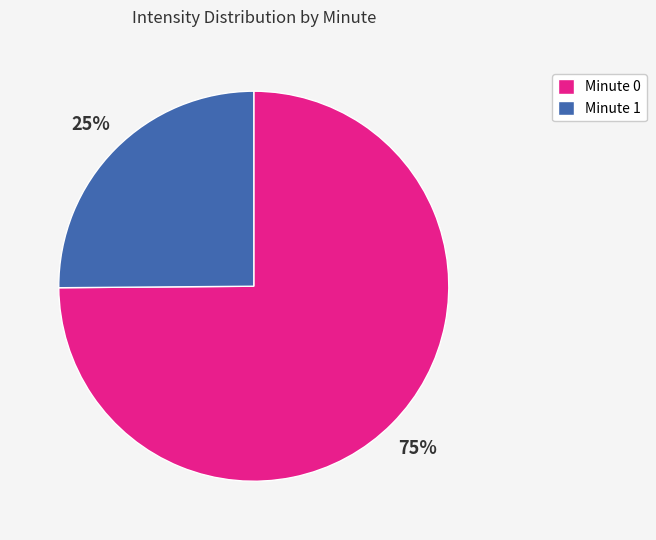

True or false: Minute 0 accounts for 75% of the total.

True